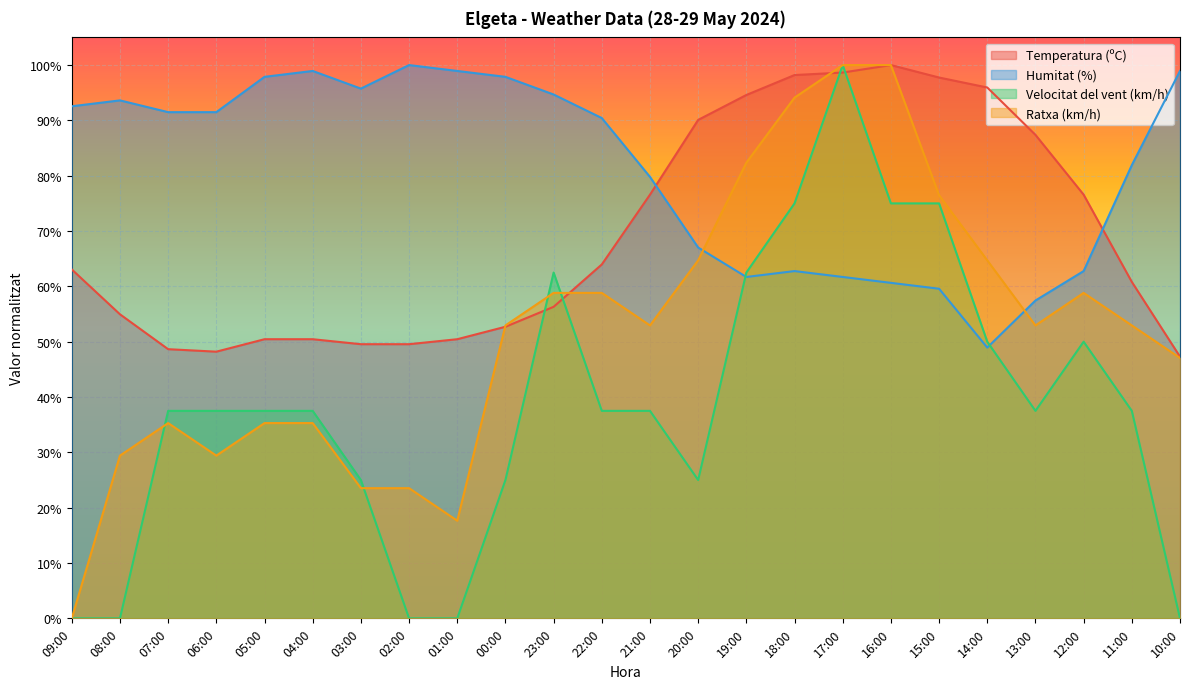

What is the label of the 19th point from the left?

15:00